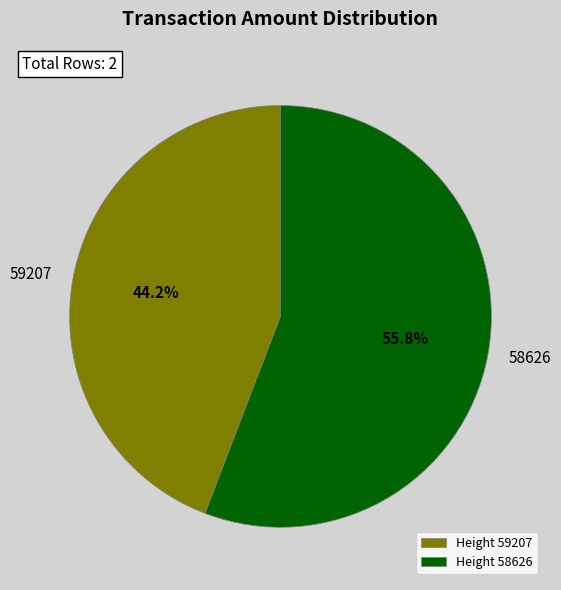

Approximately how many times larger is the value at Height 58626 compared to Height 59207?

1.3